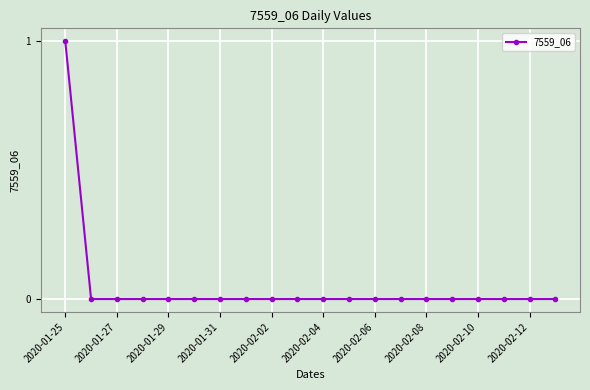

What is the sum of all values?

1